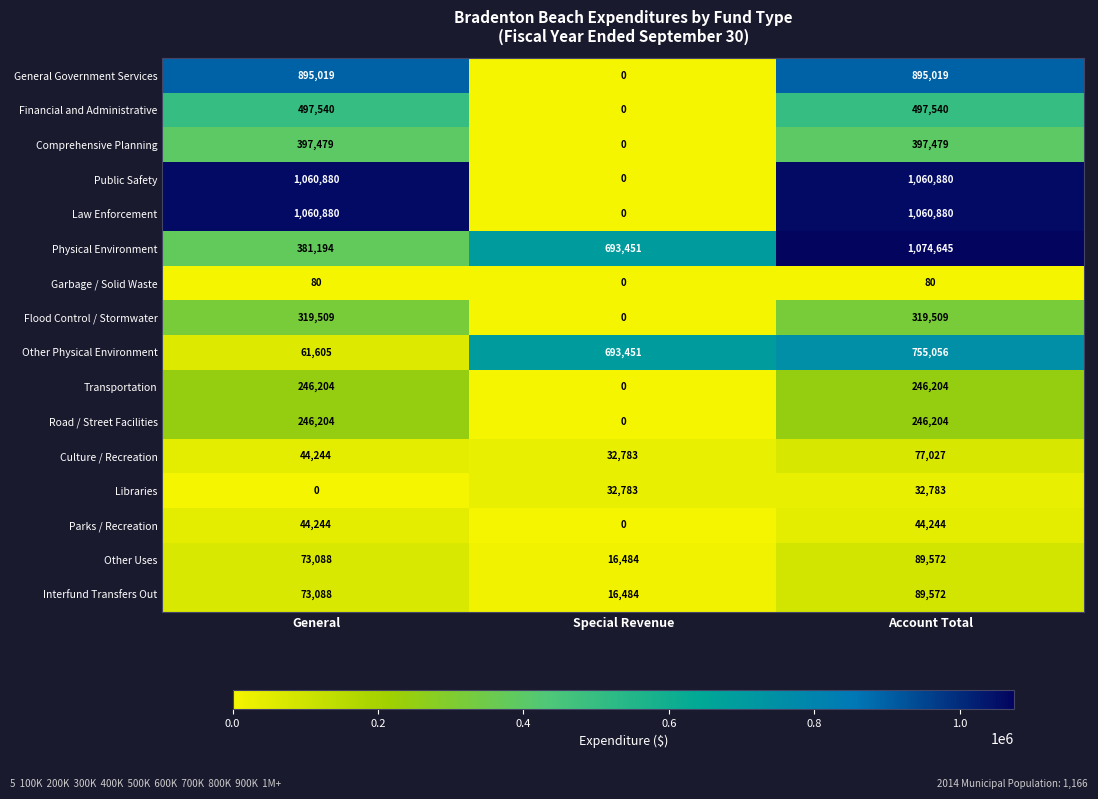

What is the difference between the highest and lowest values at Special Revenue?

693451